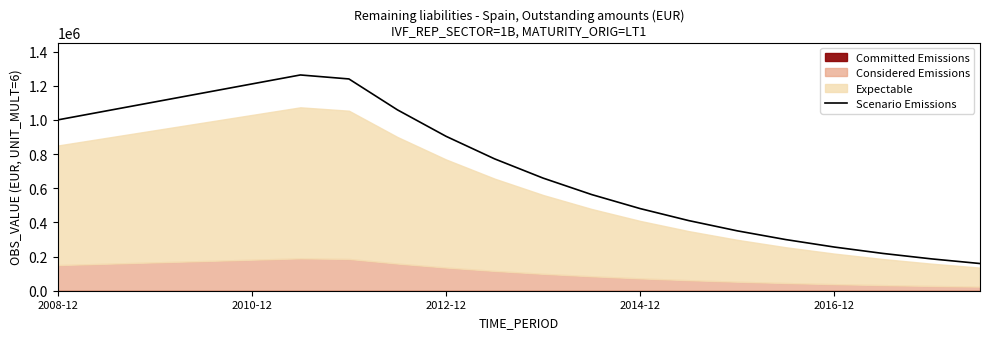

At which category does the data reach its first local peak?

5